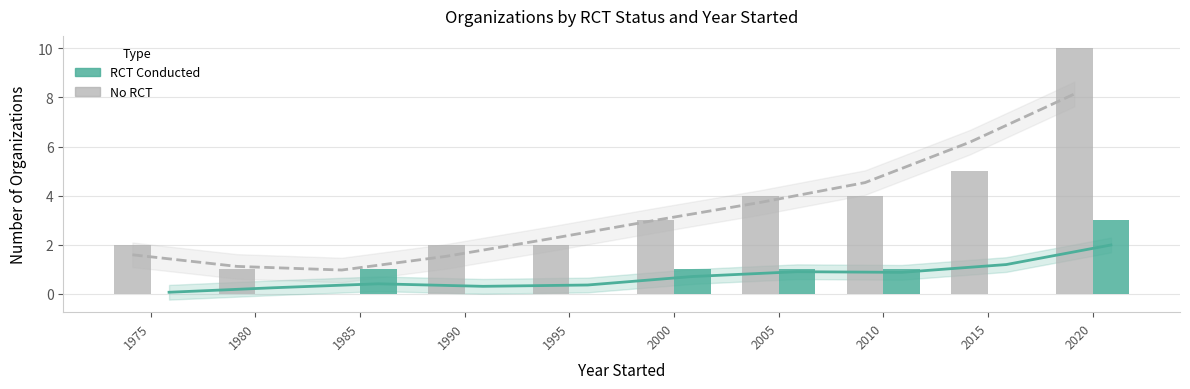

What is the difference between the maximum and second lowest values in the RCT trend series?

1.7